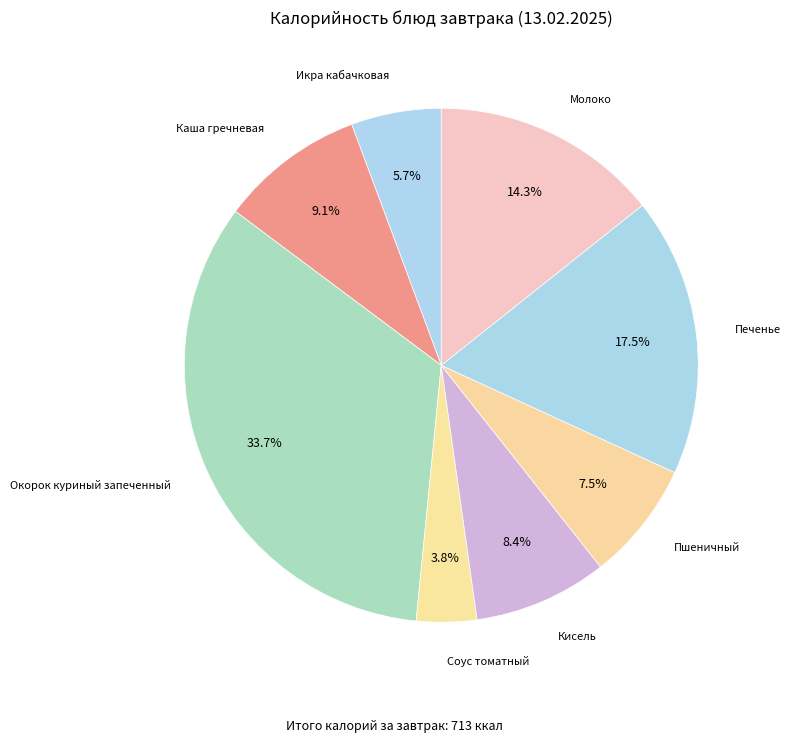

To the nearest percent, what is the difference between the largest and smallest slice percentages?

30%